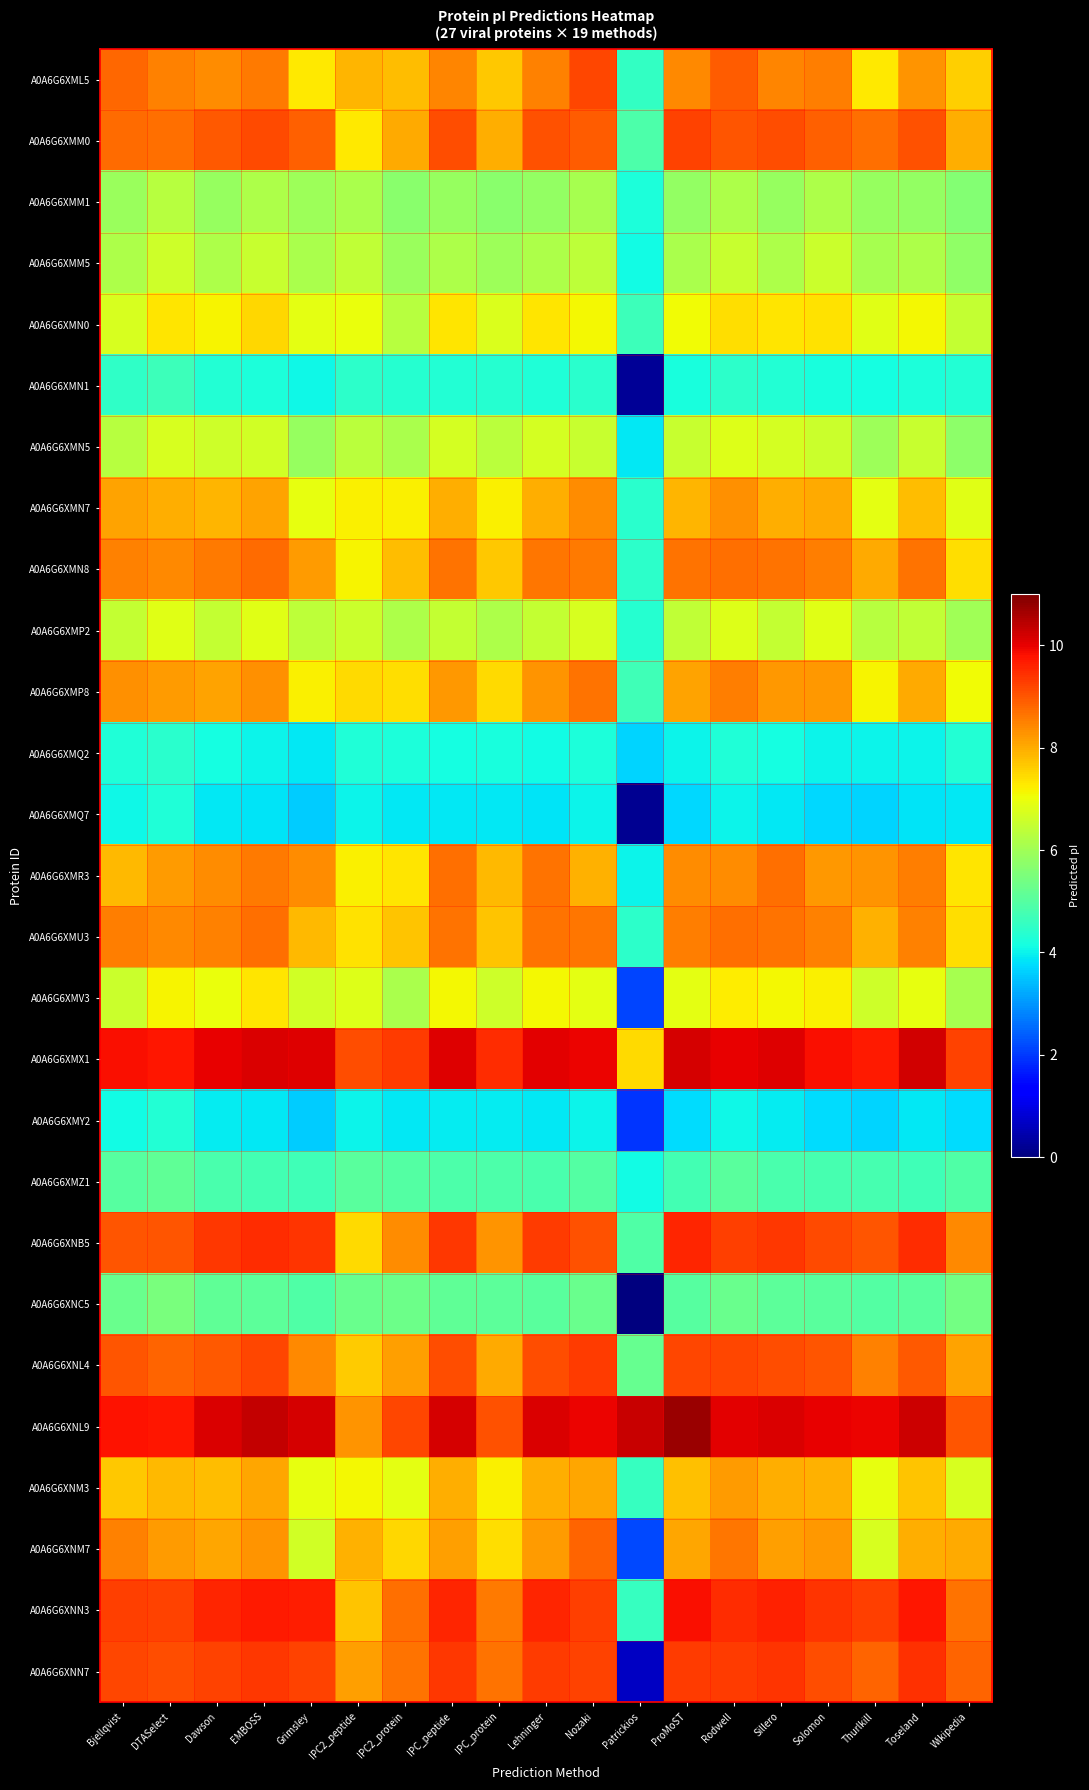

At how many categories does at least one series exceed 6?

19